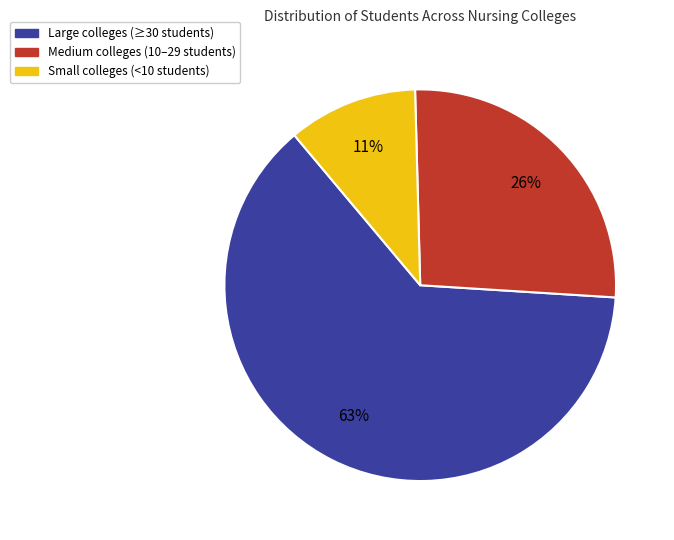

Does any single category account for the majority?

Yes